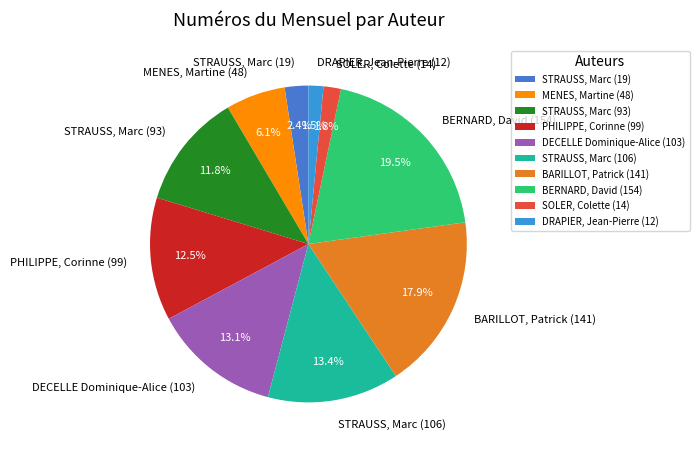

Approximately how many times larger is the value at DECELLE Dominique-Alice (103) compared to BERNARD, David (154)?

0.7